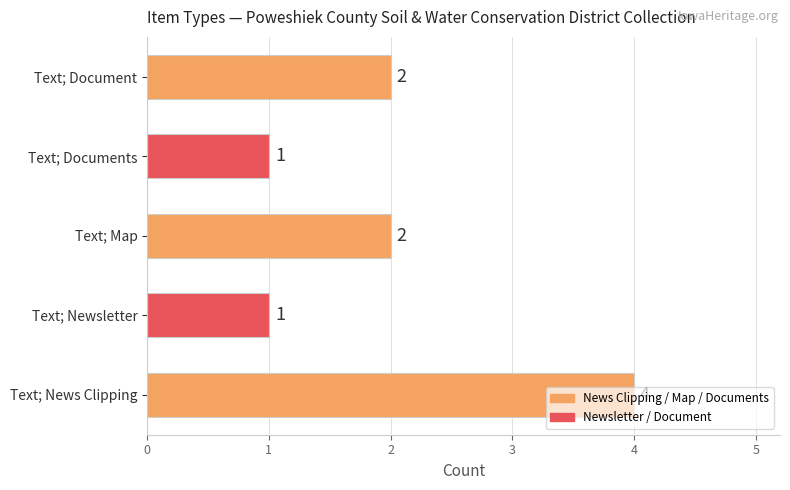

What is the maximum value shown in the chart?

4